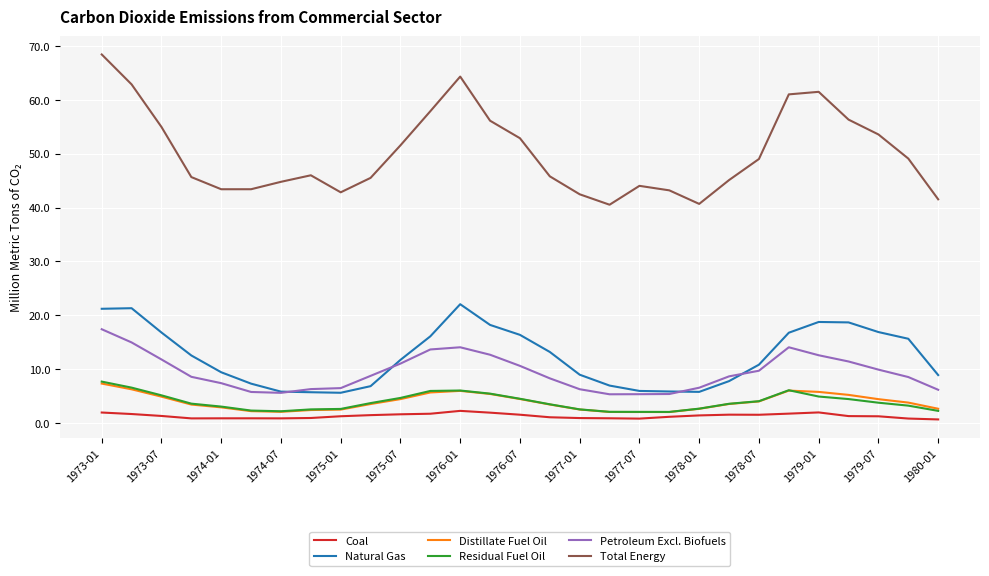

What is the maximum value for Natural Gas?

22.1